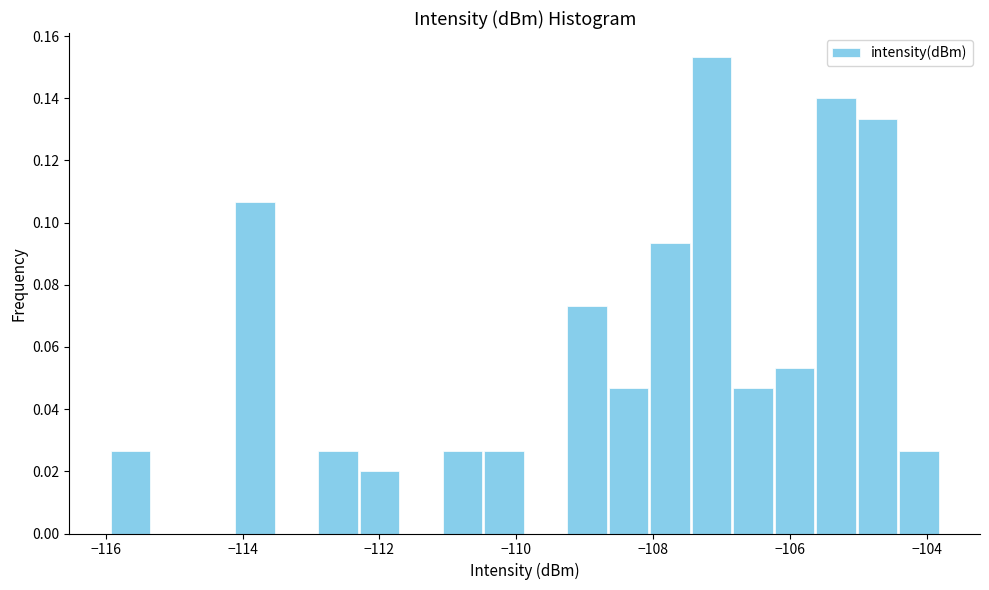

Around what value on the x-axis is the tallest bar? Give the approximate position of its centre, as read against the axis.

-107.2